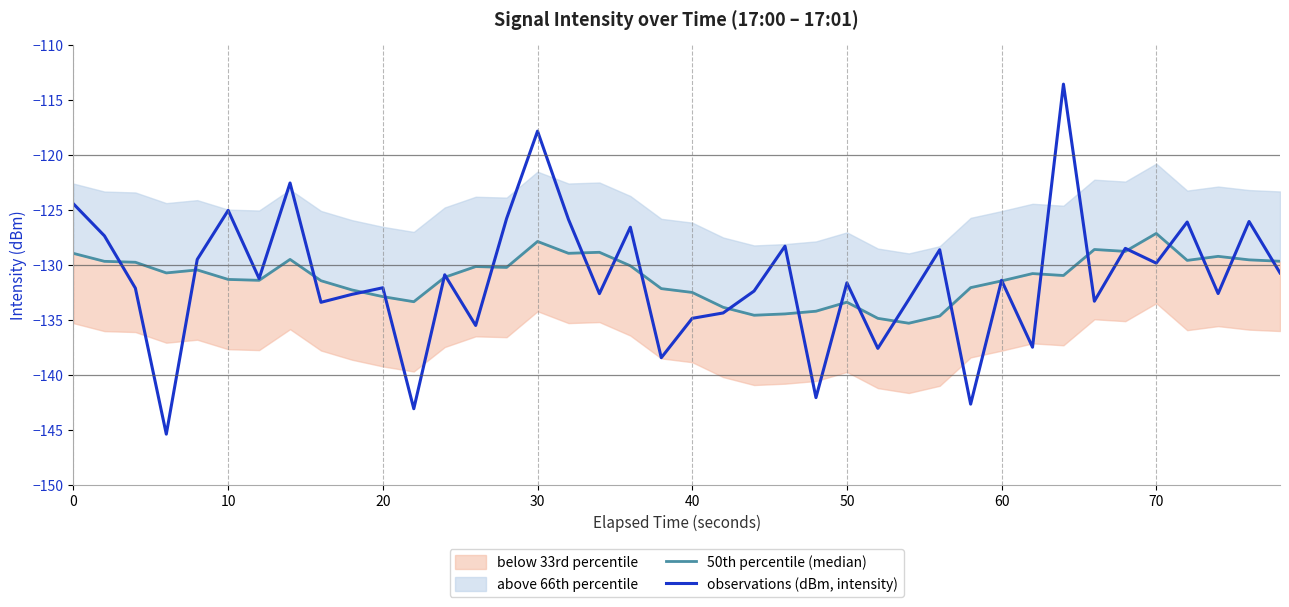

What is the highest value of the observations (dBm, intensity) series?

-113.5